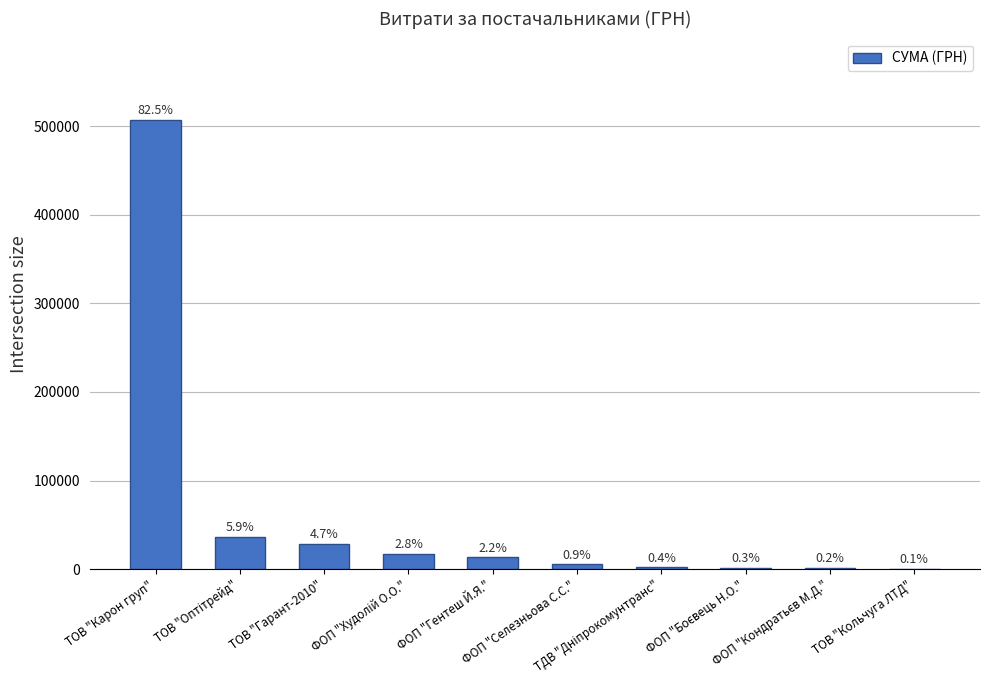

Reading left to right, extract all data points from this chart.

ТОВ "Карон груп"=507370.3	ТОВ "Оптітрейд"=36510.0	ТОВ "Гарант-2010"=28924.0	ФОП "Худолій О.О."=17307.0	ФОП "Гентеш Й.Я."=13564.0	ФОП "Селезньова С.С."=5400.0	ТДВ "Дніпрокомунтранс"=2188.9	ФОП "Боєвець Н.О."=1680.0	ФОП "Кондратьєв М.Д."=1197.0	ТОВ "Кольчуга ЛТД"=600.0